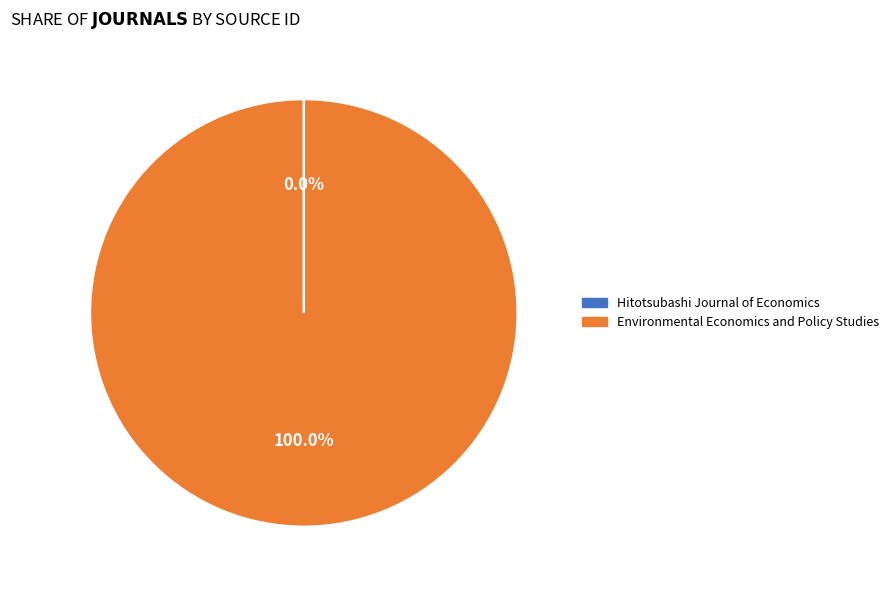

To the nearest percent, what is the average slice percentage?

50%